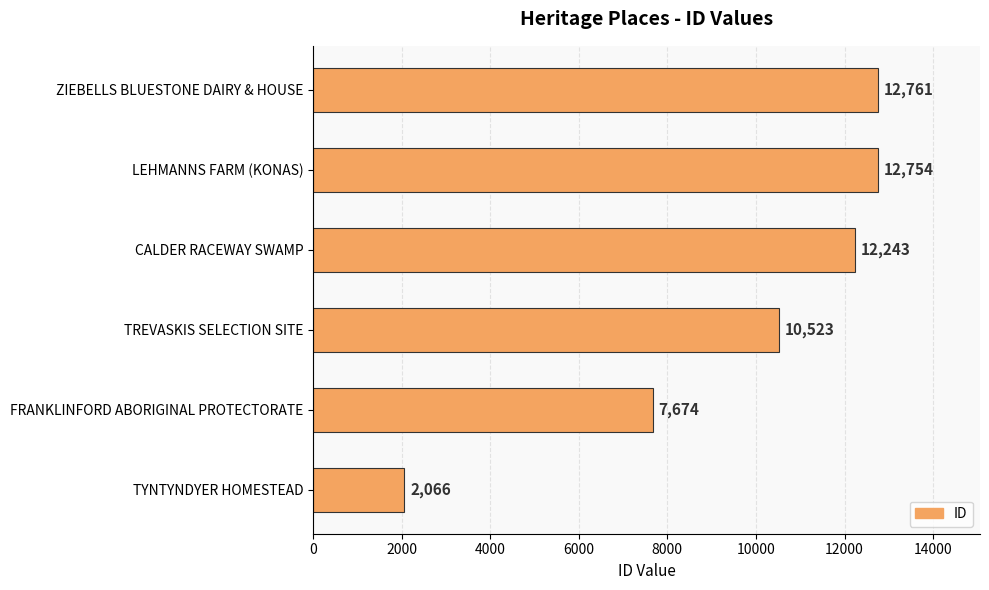

The chart shows a value of 10974 at FRANKLINFORD ABORIGINAL PROTECTORATE. True or false?

False